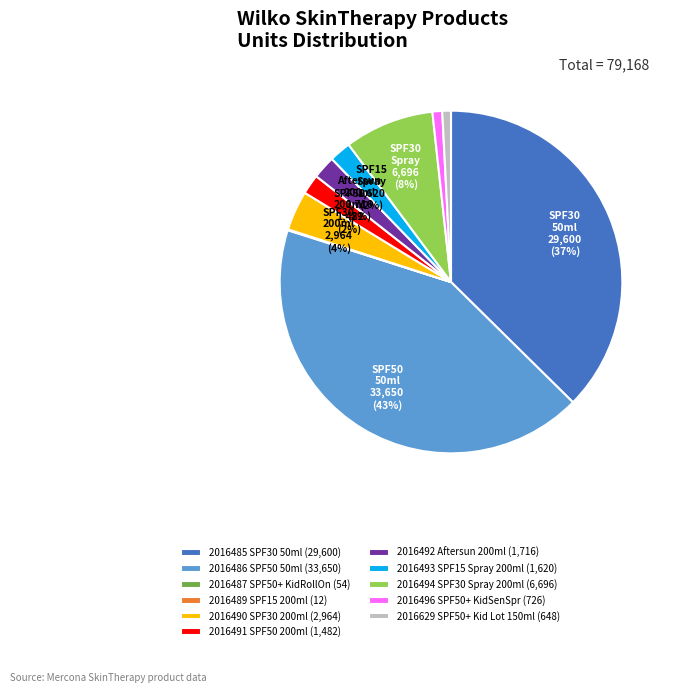

True or false: 2016486 SPF50 50ml (33,650) accounts for 43% of the total.

True